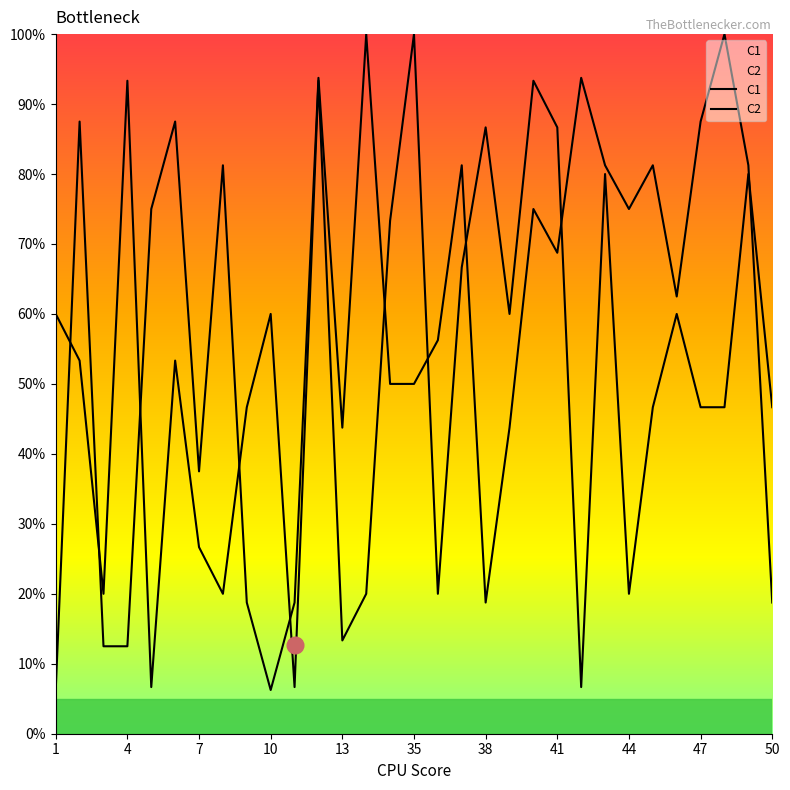

Where is C2 nearest to the value 53?

34